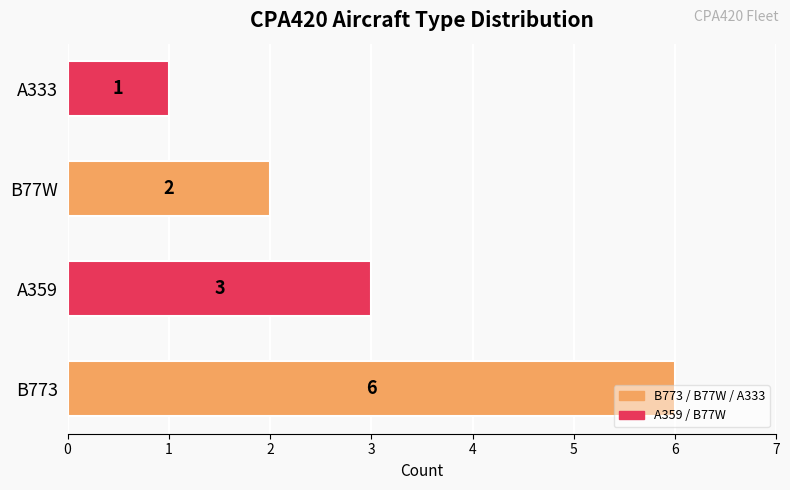

Count the number of categories in the chart.

4